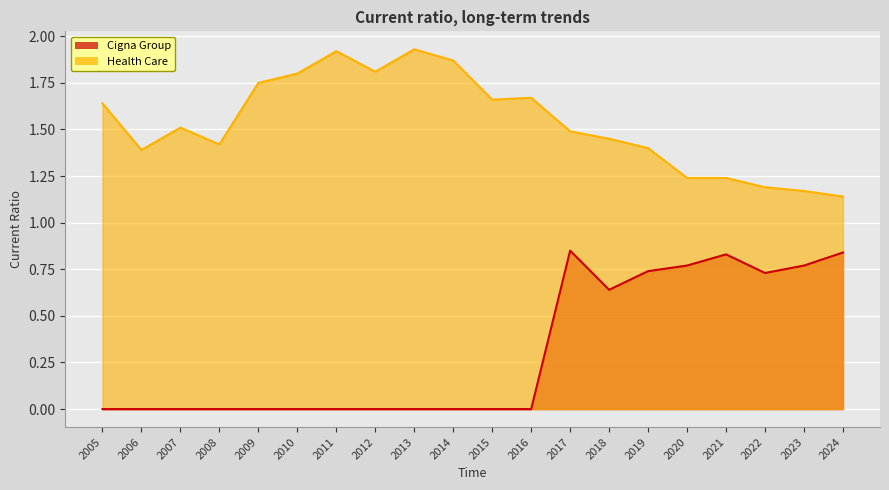

Which series has the largest total across all categories?

Health Care